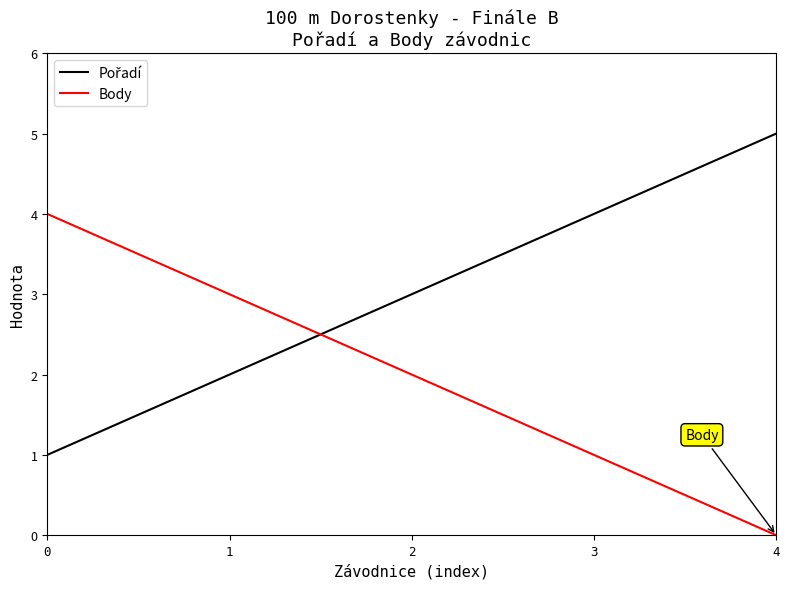

Is it true that Body equals 3 at 1?

True